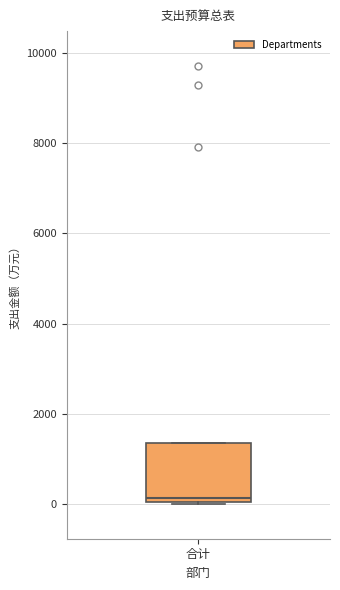

Read this box plot against the y-axis: the position of the median line, the range covered by the box, and the ends of both whiskers. The values are not printed on the chart, so give them approximately, as read against the axis.

median 200, box 0 to 1400, whiskers 0 to 1400